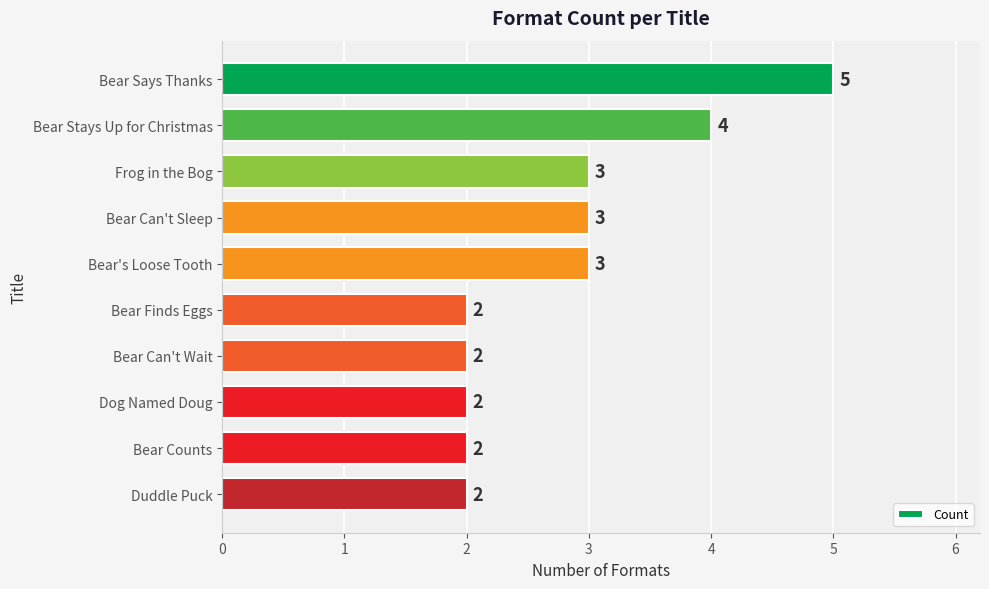

What is the maximum value shown in the chart?

5